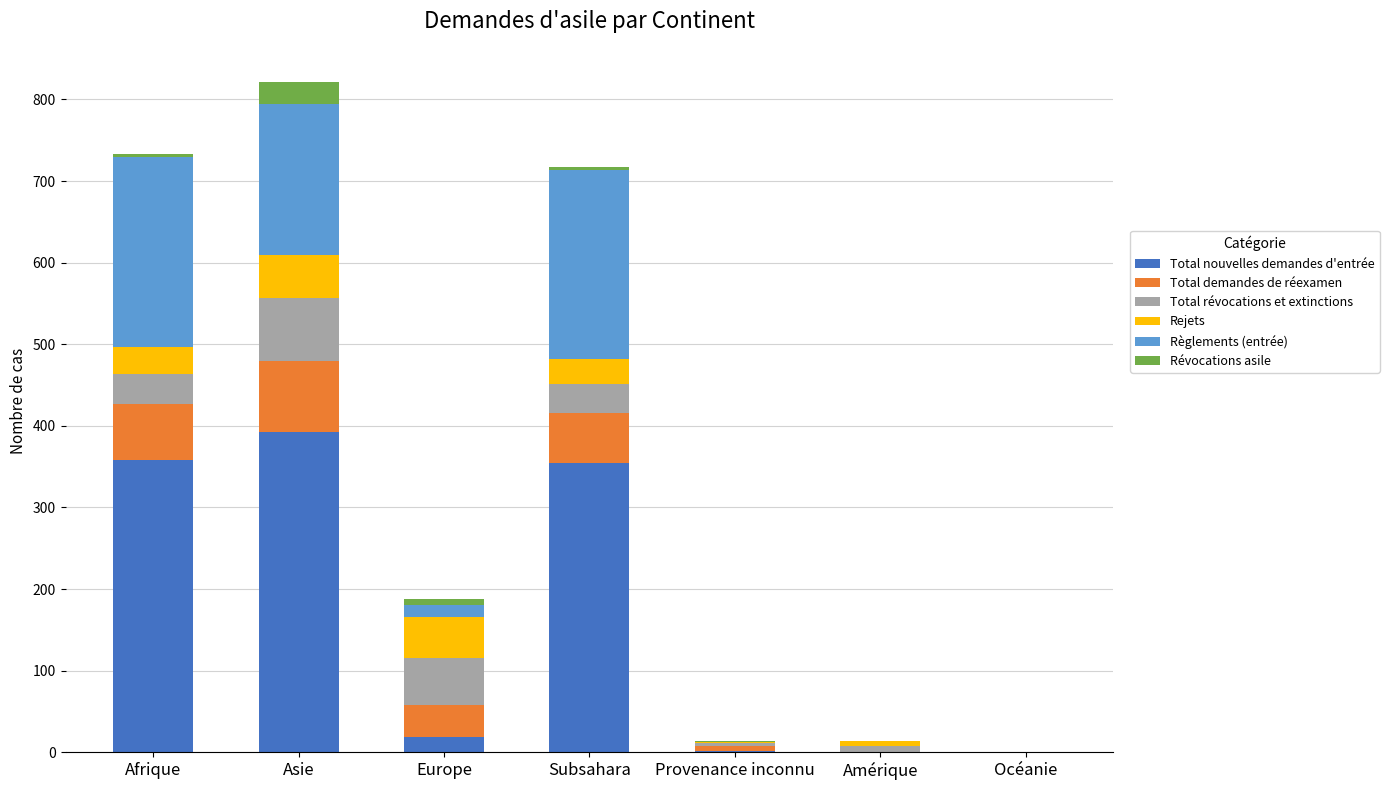

Which category has the highest value in the Total nouvelles demandes d'entrée series?

Asie